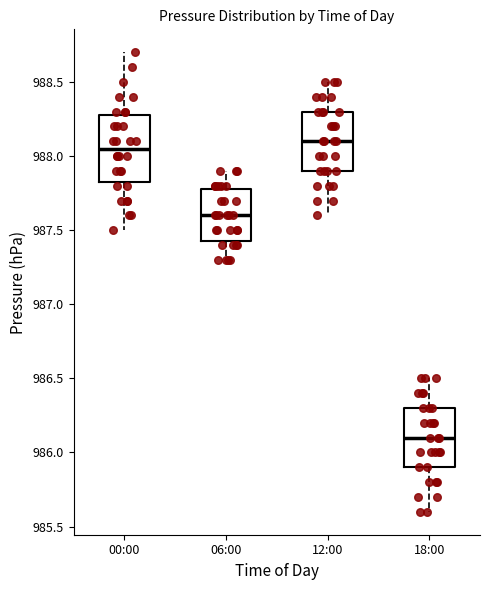

Reading left to right, transcribe this box plot: for each box, give where its median line is, the range the box spans, and where its two whiskers end, as read against the y-axis. The values are not printed on the chart, so give them approximately, as read against the axis.

00:00: median 988.05, box 987.85 to 988.30, whiskers 987.50 to 988.70
06:00: median 987.60, box 987.45 to 987.80, whiskers 987.30 to 987.90
12:00: median 988.10, box 987.90 to 988.30, whiskers 987.60 to 988.50
18:00: median 986.10, box 985.90 to 986.30, whiskers 985.60 to 986.50